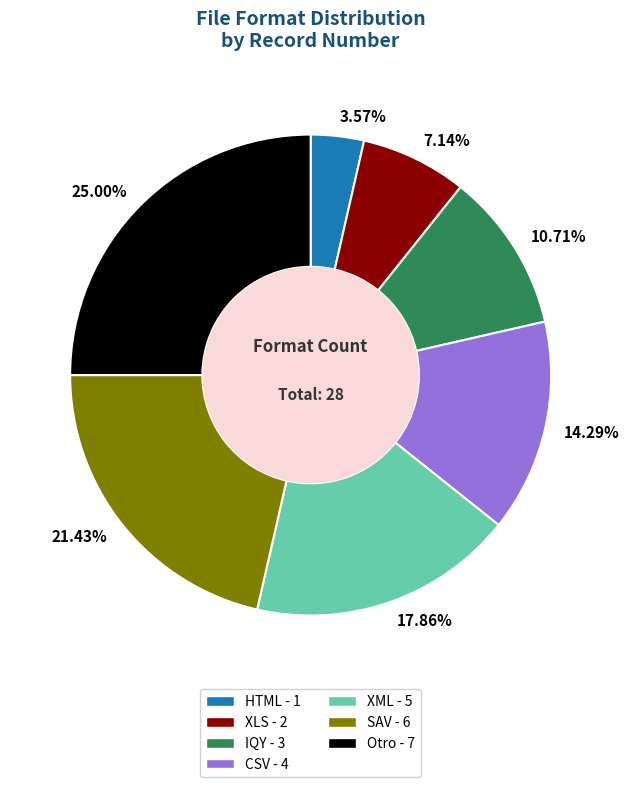

To the nearest percent, what portion does IQY represent?

11%